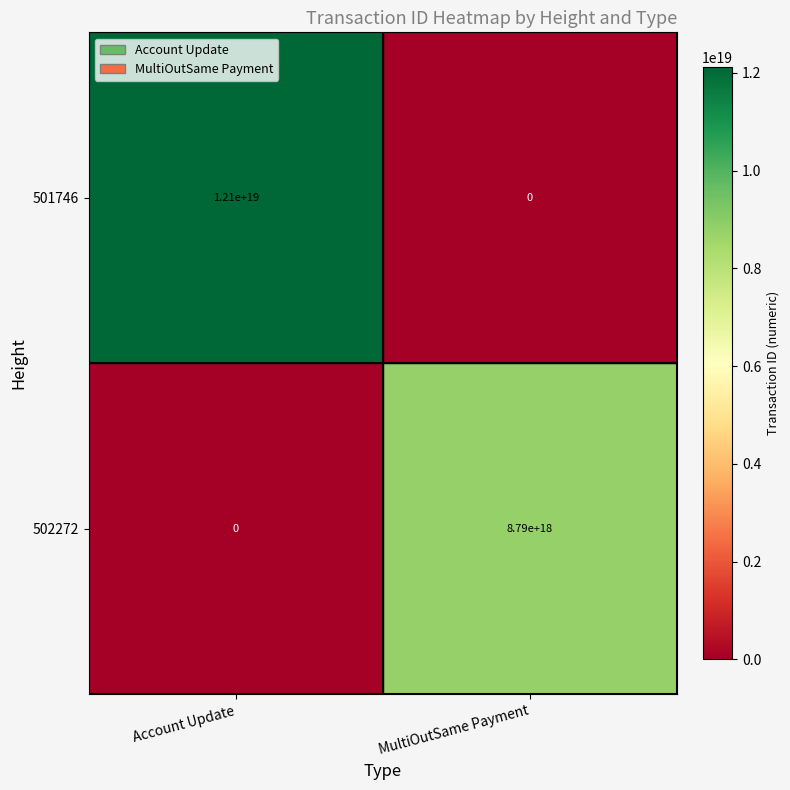

Where is 501746 nearest to the value 6050000000000000000?

Account Update